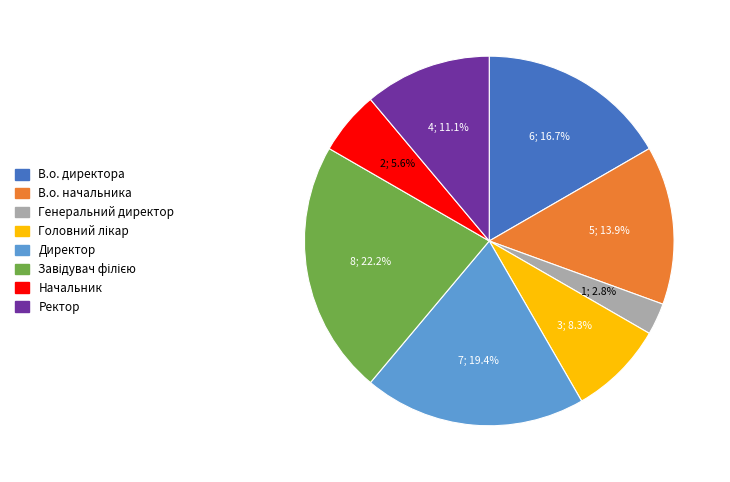

Is there any slice that represents more than half of the pie?

No